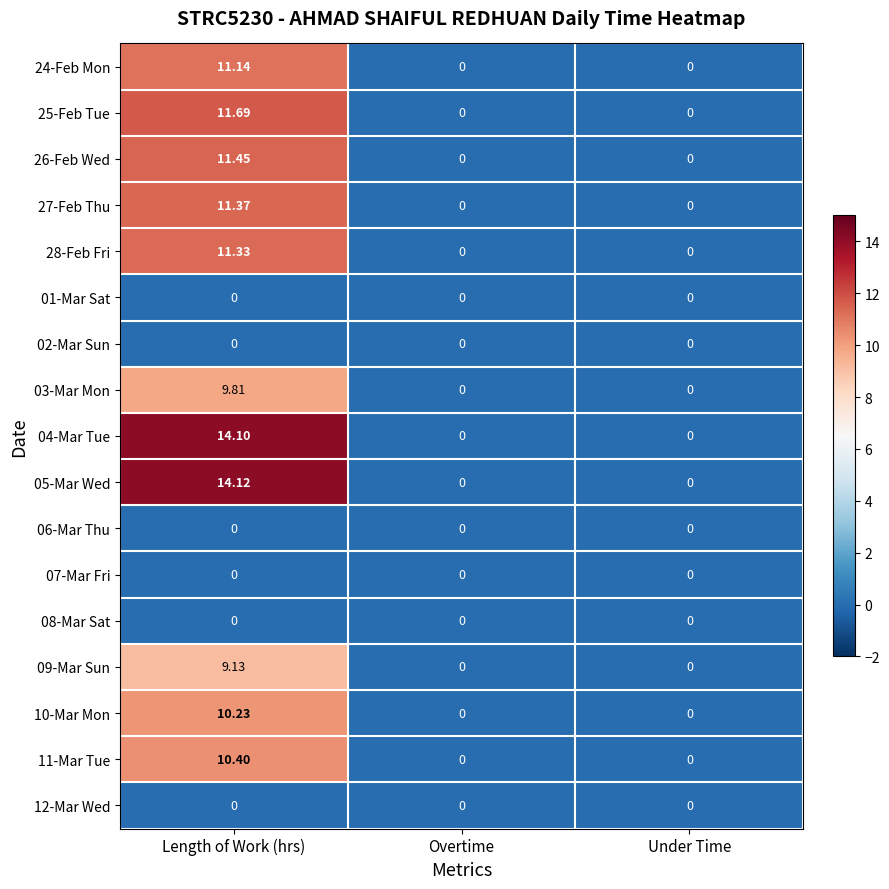

Which label corresponds to the largest value in the chart?

Length of Work (hrs)